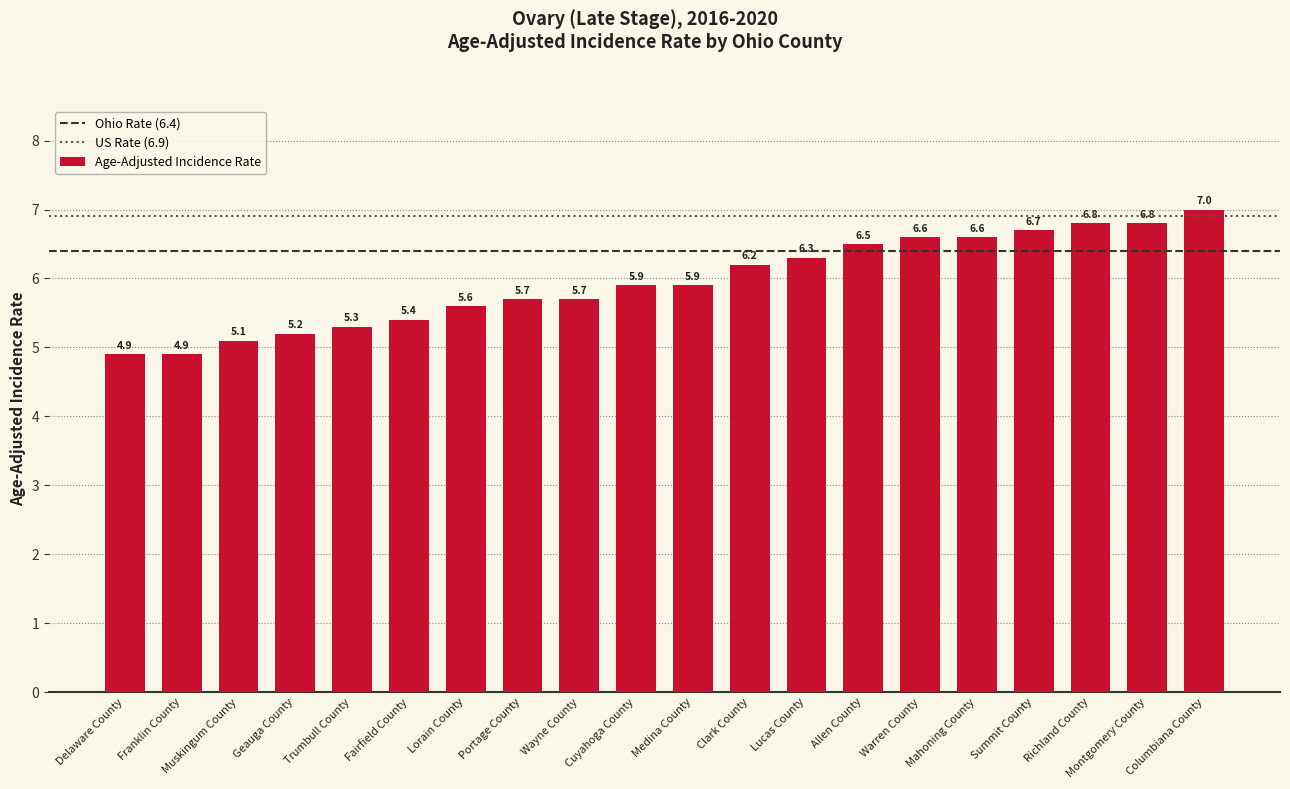

Which has a higher value, Summit County or Columbiana County?

Columbiana County